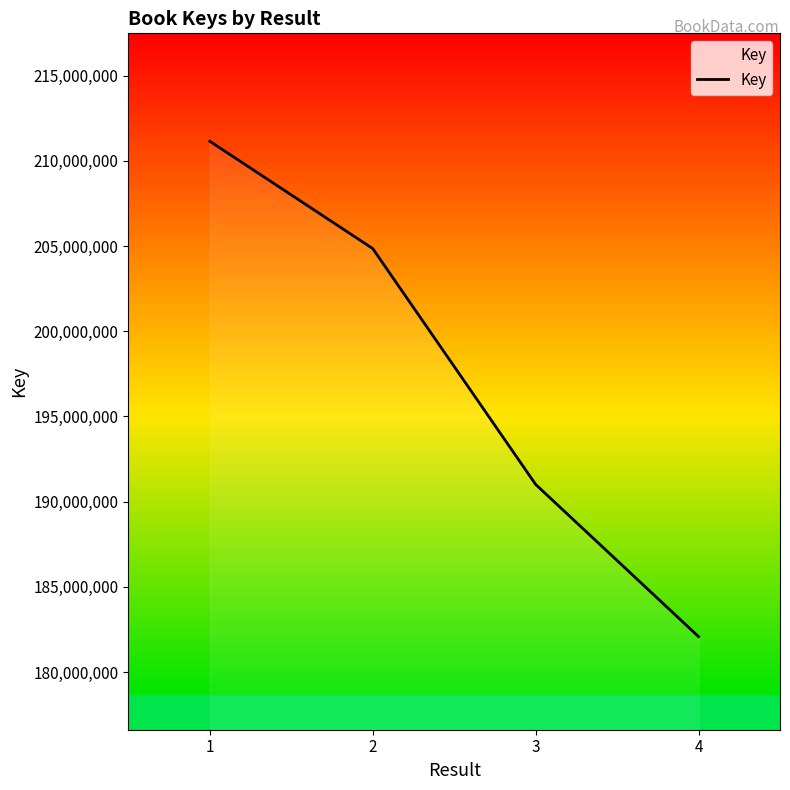

Approximately how many times larger is the value at 2 compared to 1?

1.0